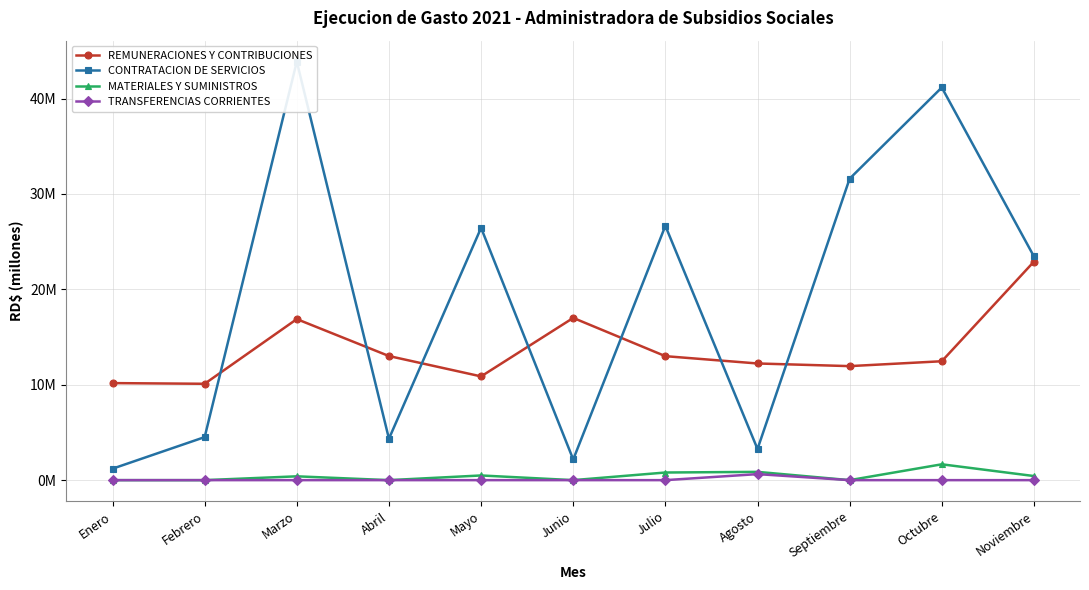

How many interior local peaks does the REMUNERACIONES Y CONTRIBUCIONES series have?

2